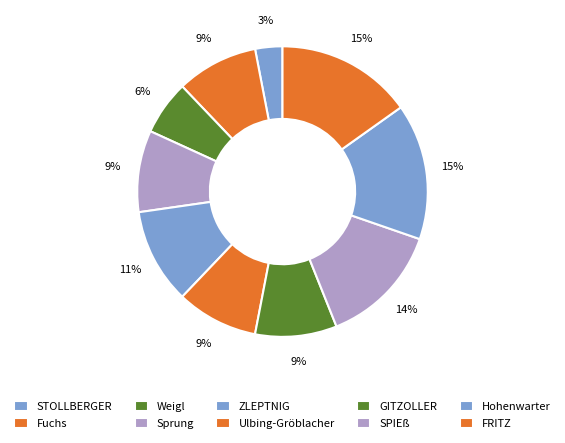

Which slice is the smallest?

STOLLBERGER (1)